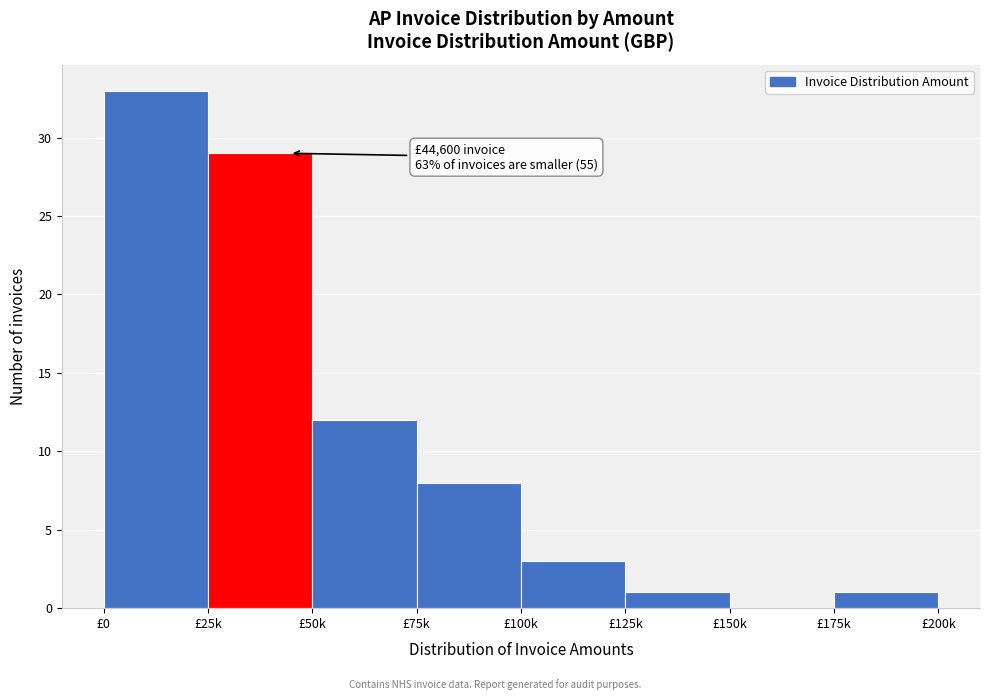

Reading right to left, extract all data points from this chart.

£175k=1	£150k=0	£125k=1	£100k=3	£75k=8	£50k=12	£25k=29	£0=33